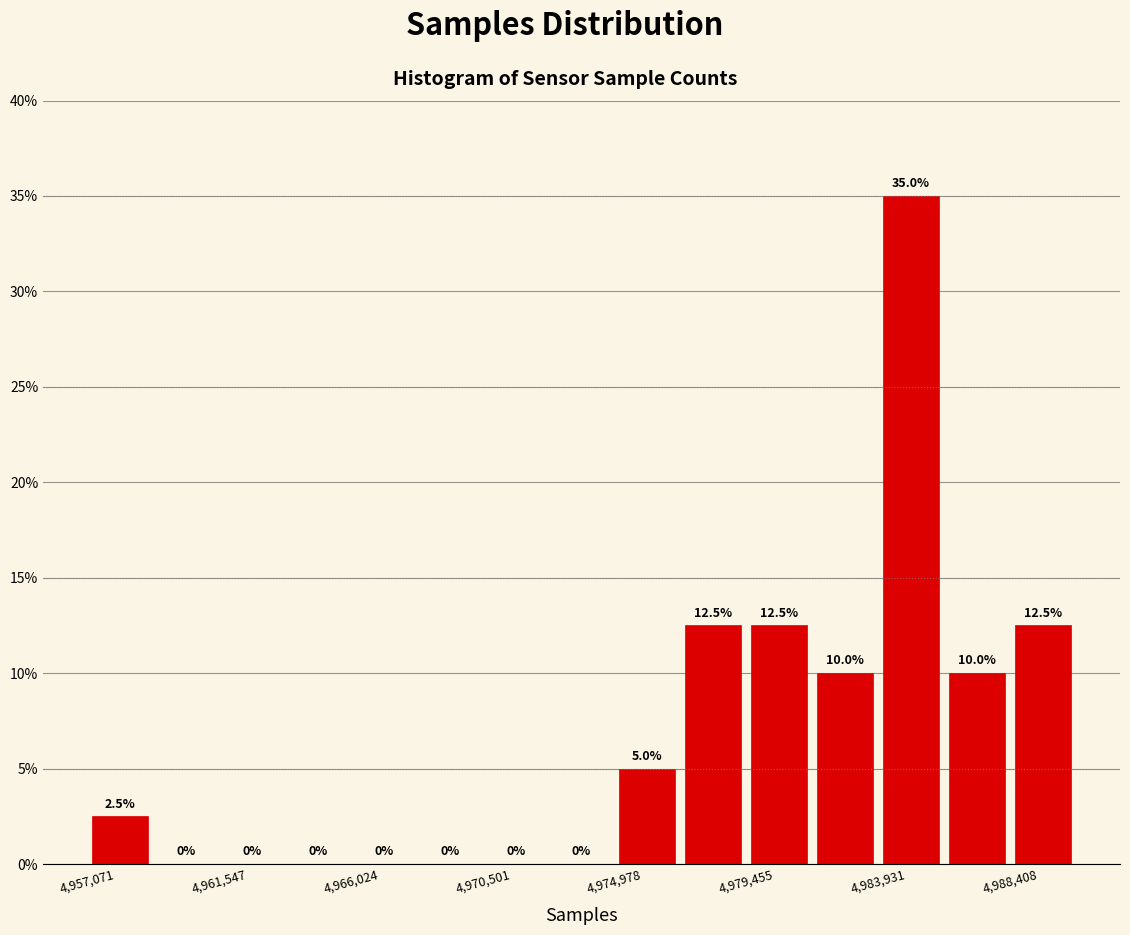

Reading left to right, list every bar in this chart as the range it spans on the x-axis followed by its height. The bar edges are not printed on the chart, so give them approximately, as read against the axis.

4957000 to 4959500: 2.5
4959500 to 4961500: 0.0
4961500 to 4964000: 0.0
4964000 to 4966000: 0.0
4966000 to 4968500: 0.0
4968500 to 4970500: 0.0
4970500 to 4972500: 0.0
4972500 to 4975000: 0.0
4975000 to 4977000: 5.0
4977000 to 4979500: 12.5
4979500 to 4981500: 12.5
4981500 to 4984000: 10.0
4984000 to 4986000: 35.0
4986000 to 4988500: 10.0
4988500 to 4990500: 12.5